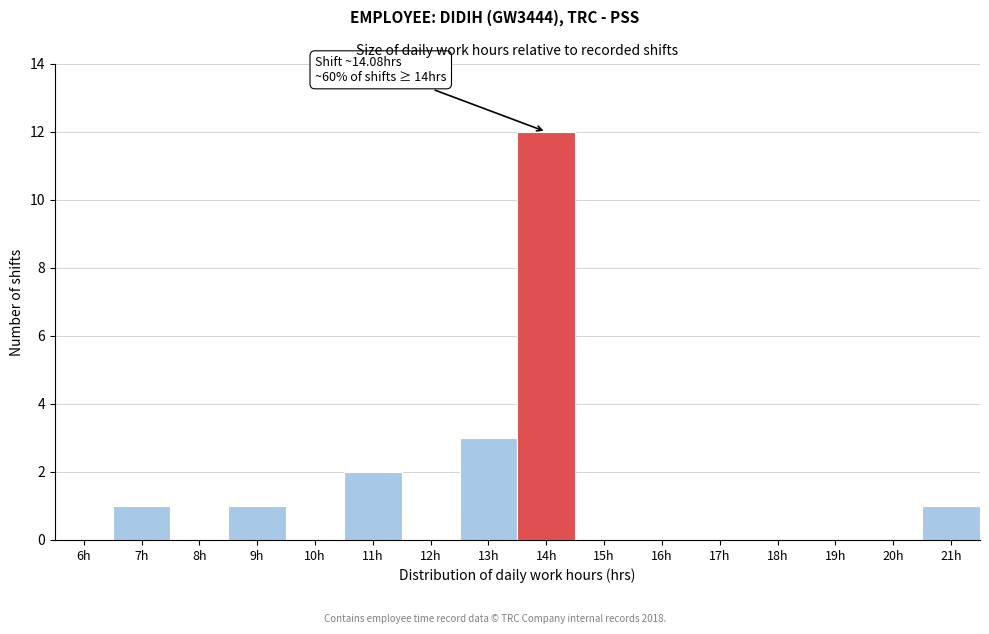

Reading right to left, list all the values displayed in this chart.

21h=1	20h=0	19h=0	18h=0	17h=0	16h=0	15h=0	14h=12	13h=3	12h=0	11h=2	10h=0	9h=1	8h=0	7h=1	6h=0